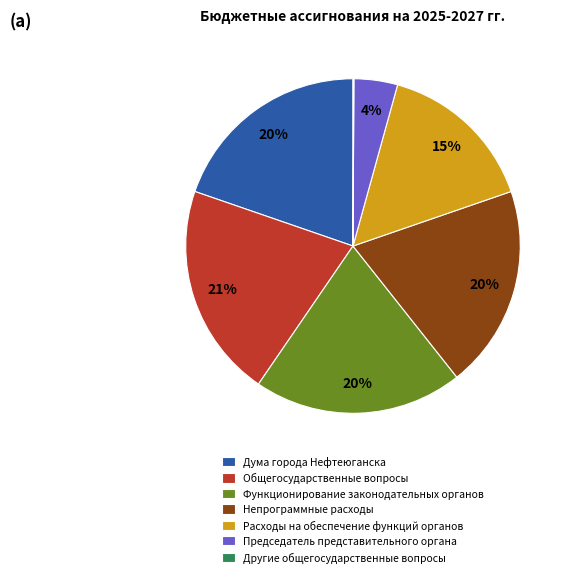

Is it true that Функционирование законодательных органов is 20% of the pie?

True